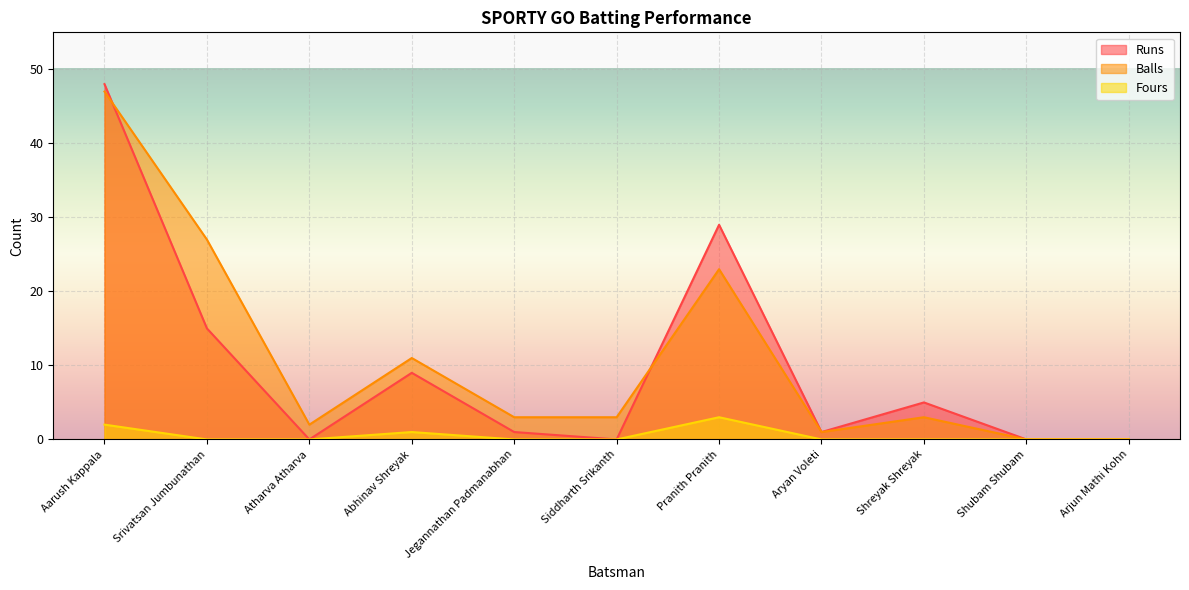

Which series changed the most between Abhinav Shreyak and Siddharth Srikanth?

Runs